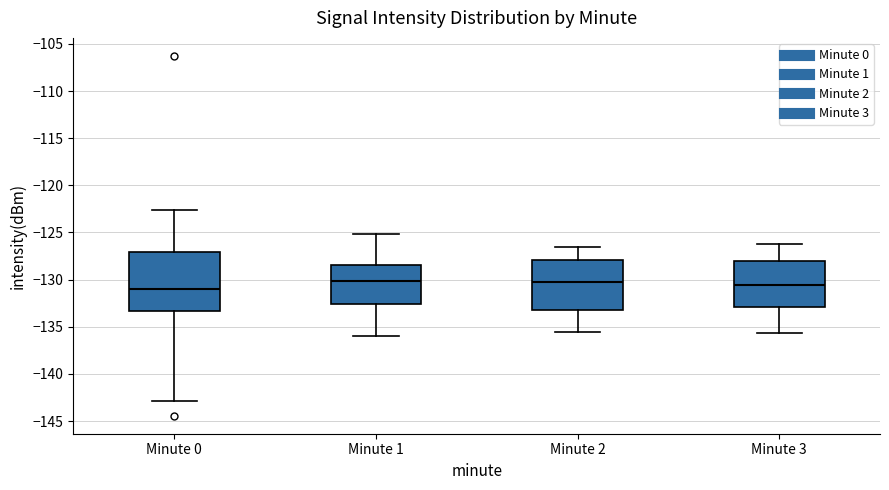

Where is the lower edge of the box for Minute 3 on the y-axis? The values are not printed on the chart, so give them approximately, as read against the axis.

-133.0